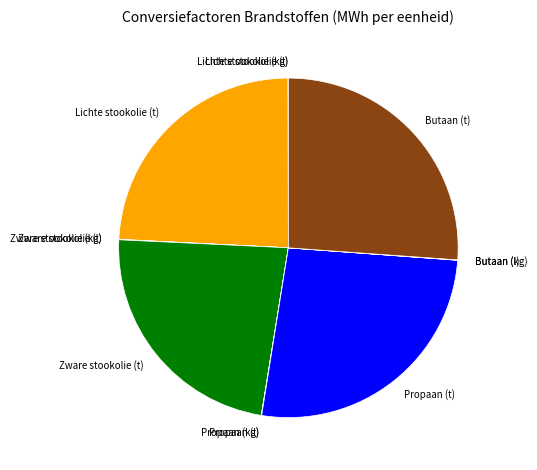

True or false: Zware stookolie (t) accounts for 23% of the total.

True